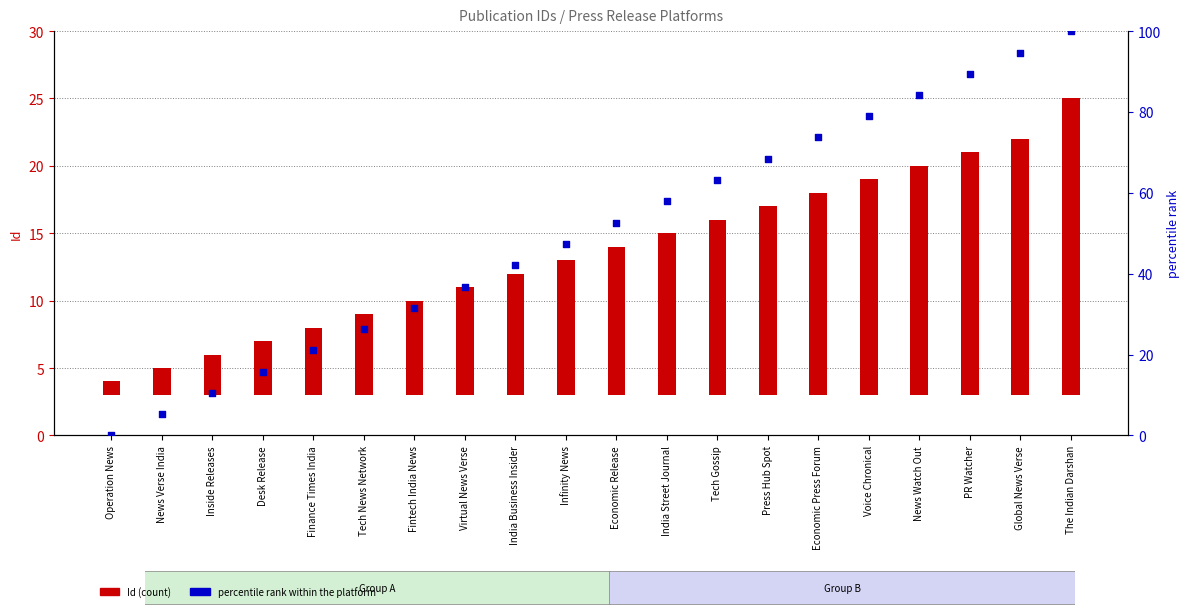

Which series reaches the minimum Y coordinate?

percentile rank within the platform